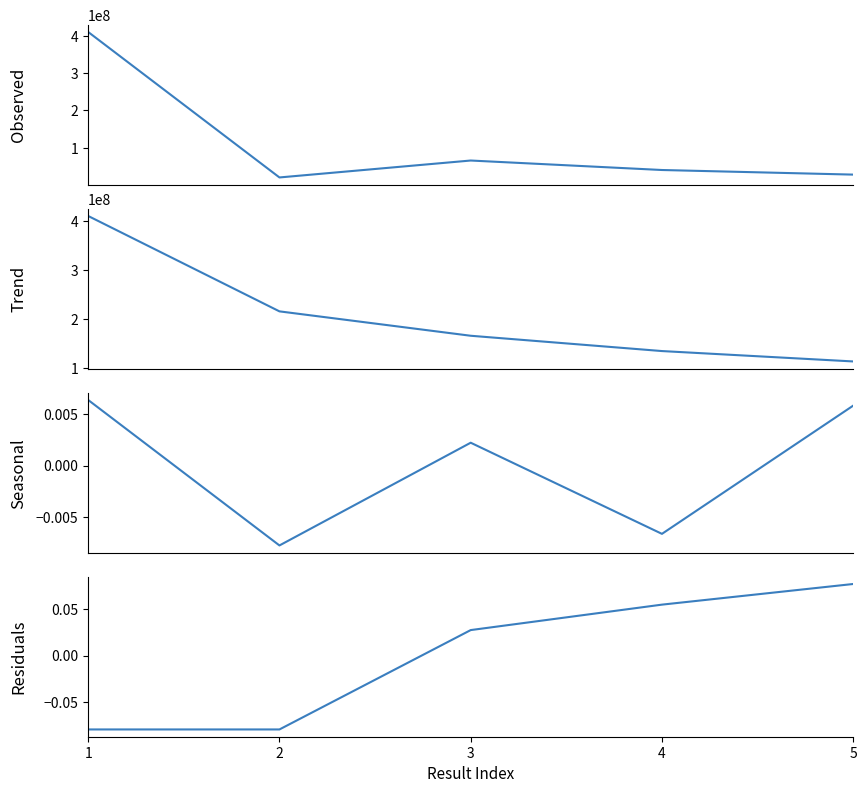

Where is Seasonal nearest to the value 0?

3